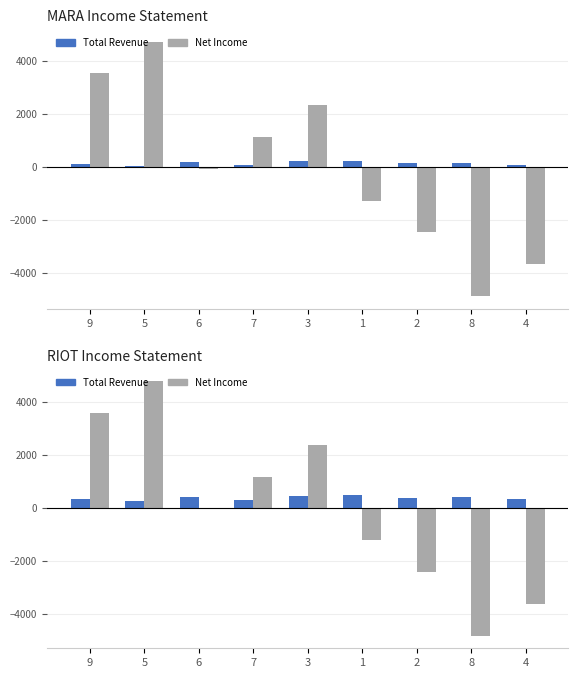

What is the label of the 1st bar from the right?

4